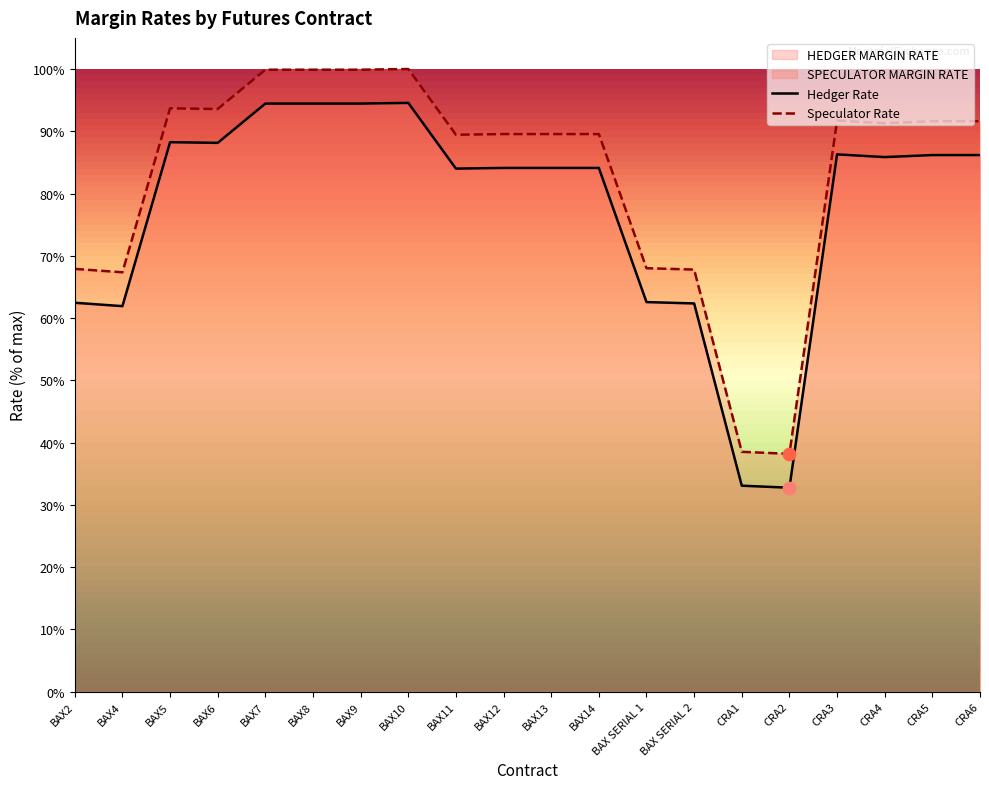

Which series has the widest spread of Y values?

Hedger Rate